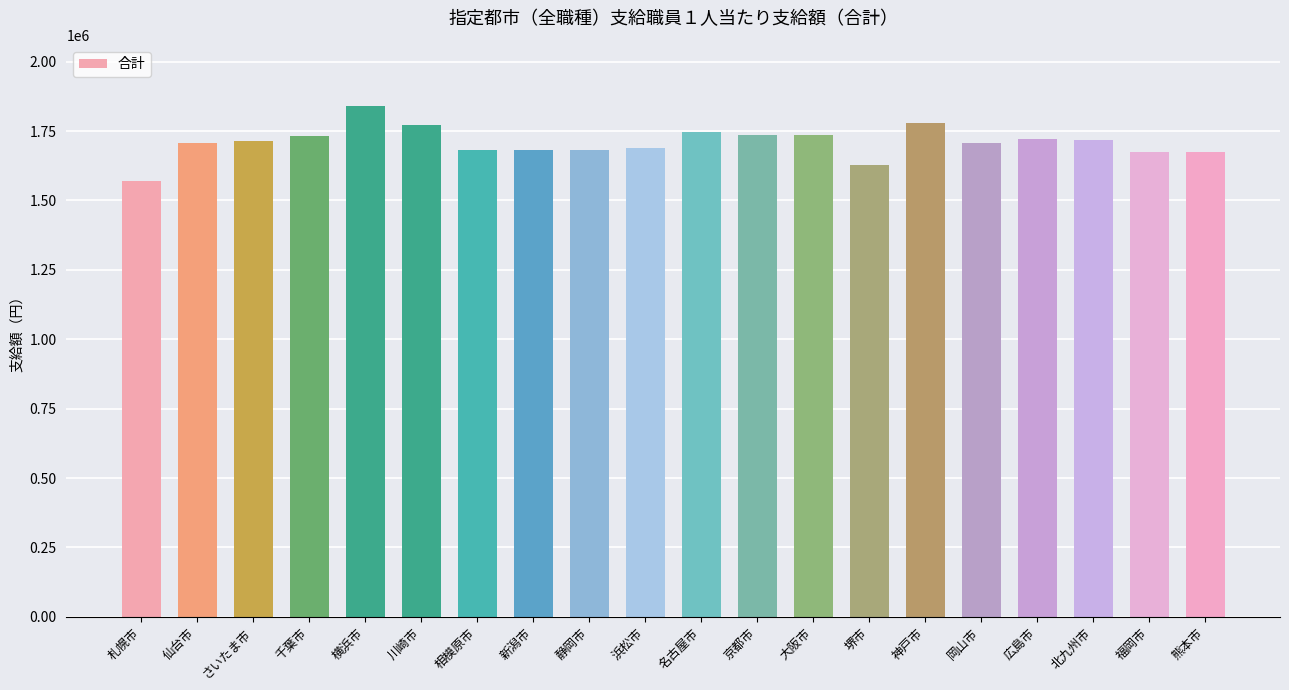

What value does the data have at 川崎市, to the nearest 100?

1771000